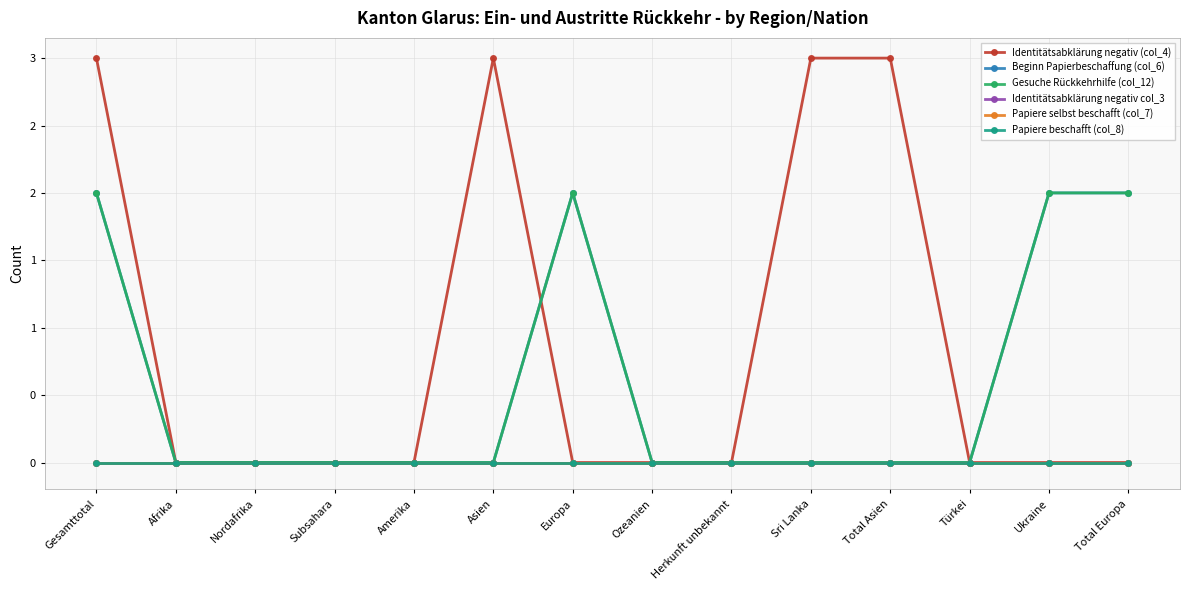

Does the chart have visible grid lines?

Yes